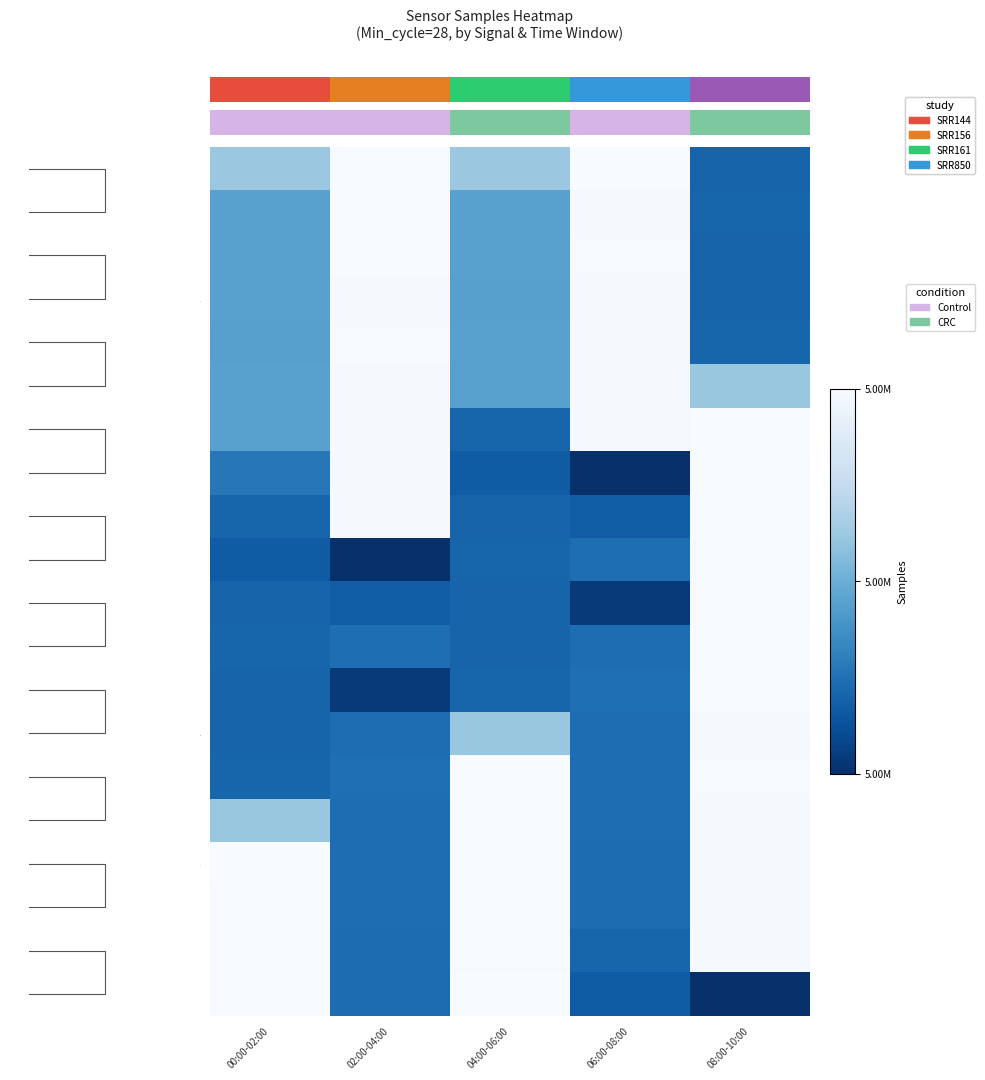

Between 00:00-02:00 and 08:00-10:00, which series saw the biggest shift?

Min28_Sig-54_r7